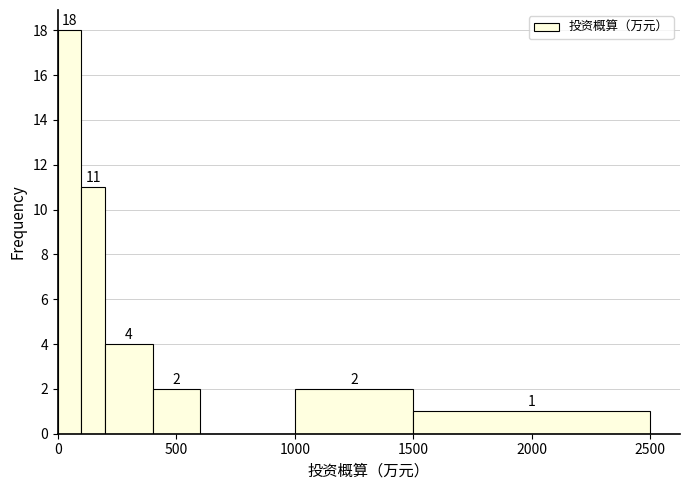

Around what value on the x-axis is the tallest bar? Give the approximate position of its centre, as read against the axis.

50